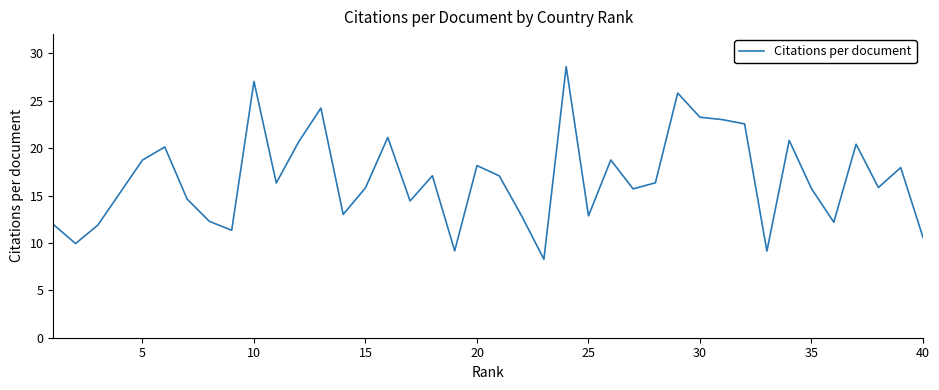

What is the smallest value displayed?

8.3